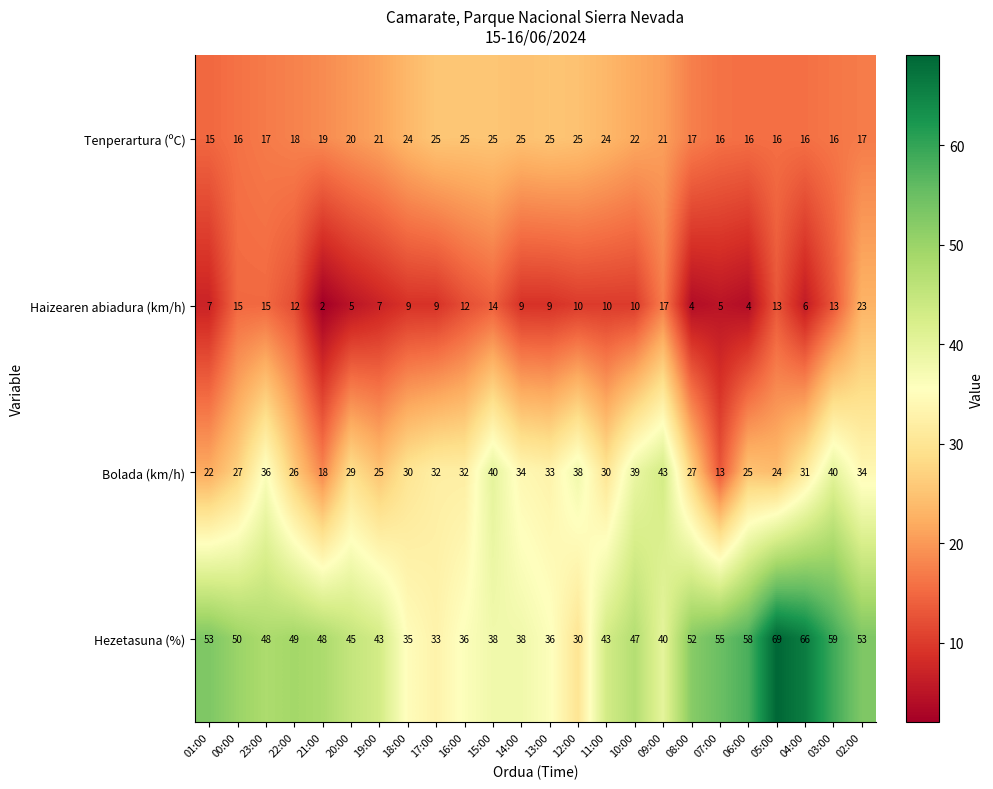

Which series has the largest range (max minus min)?

Hezetasuna (%)